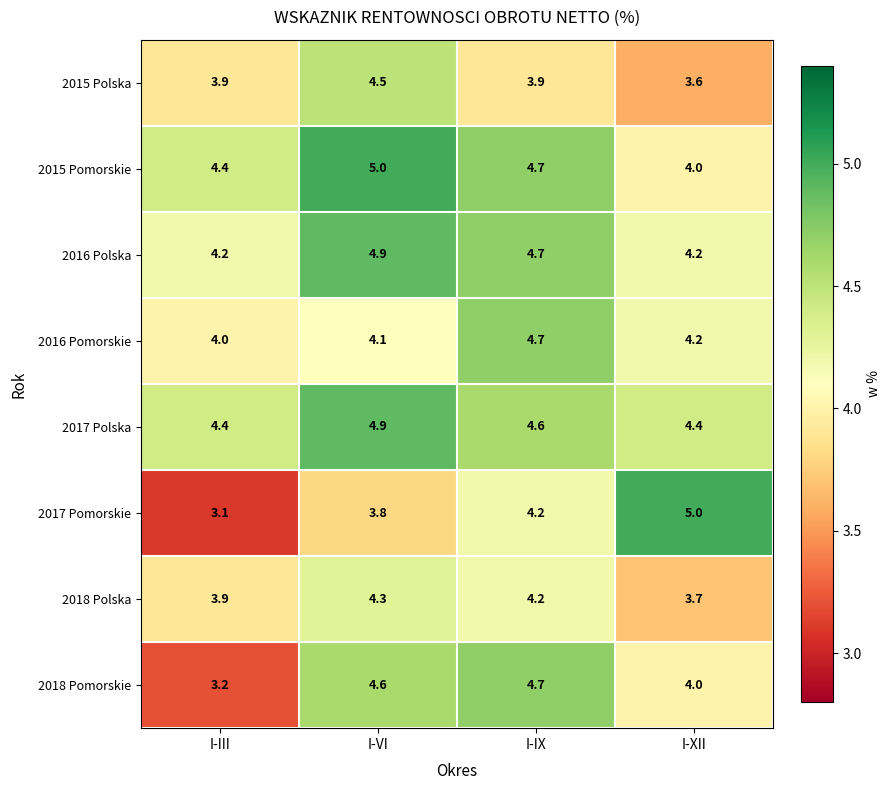

Which series has the widest spread of values?

2017 Pomorskie